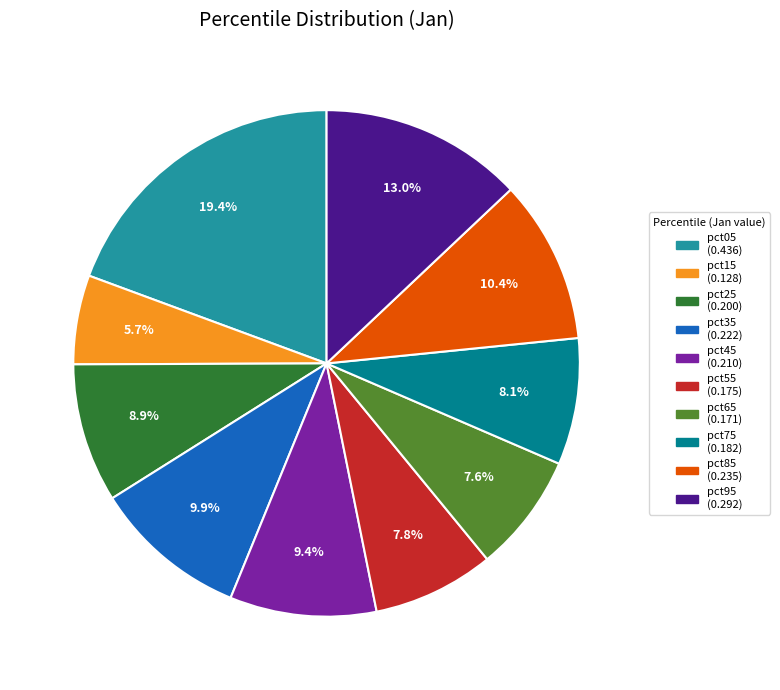

How many segments does this pie chart have?

10